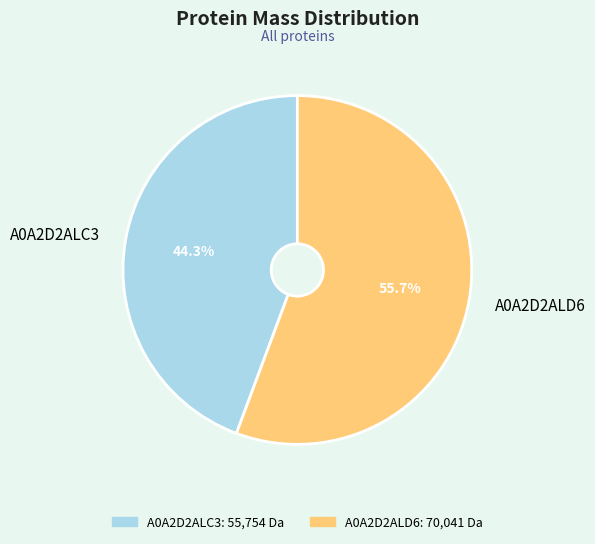

What percentage is the A0A2D2ALC3 slice, to the nearest percent?

44%